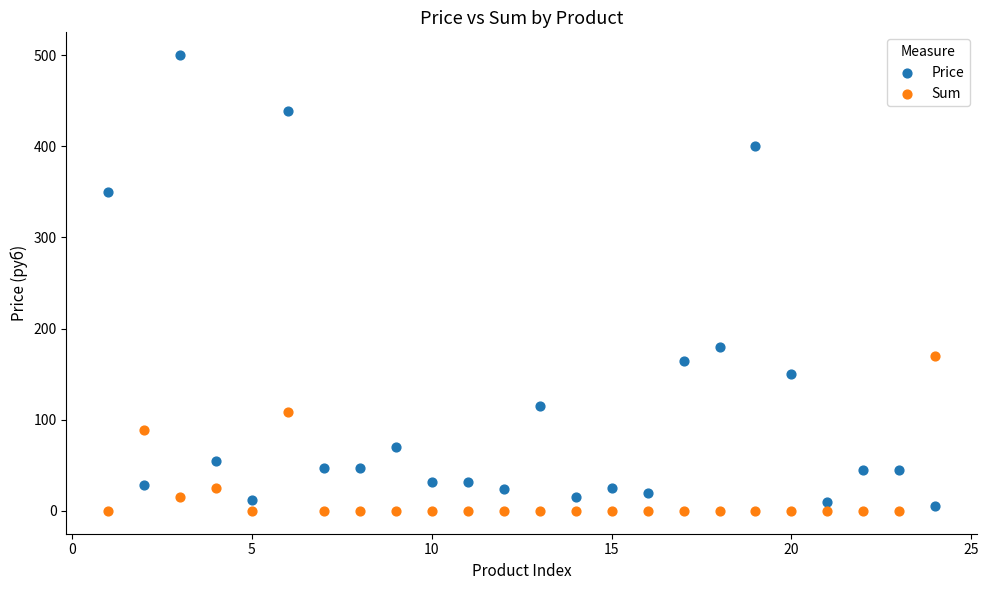

Which series has the widest spread of Y values?

Price